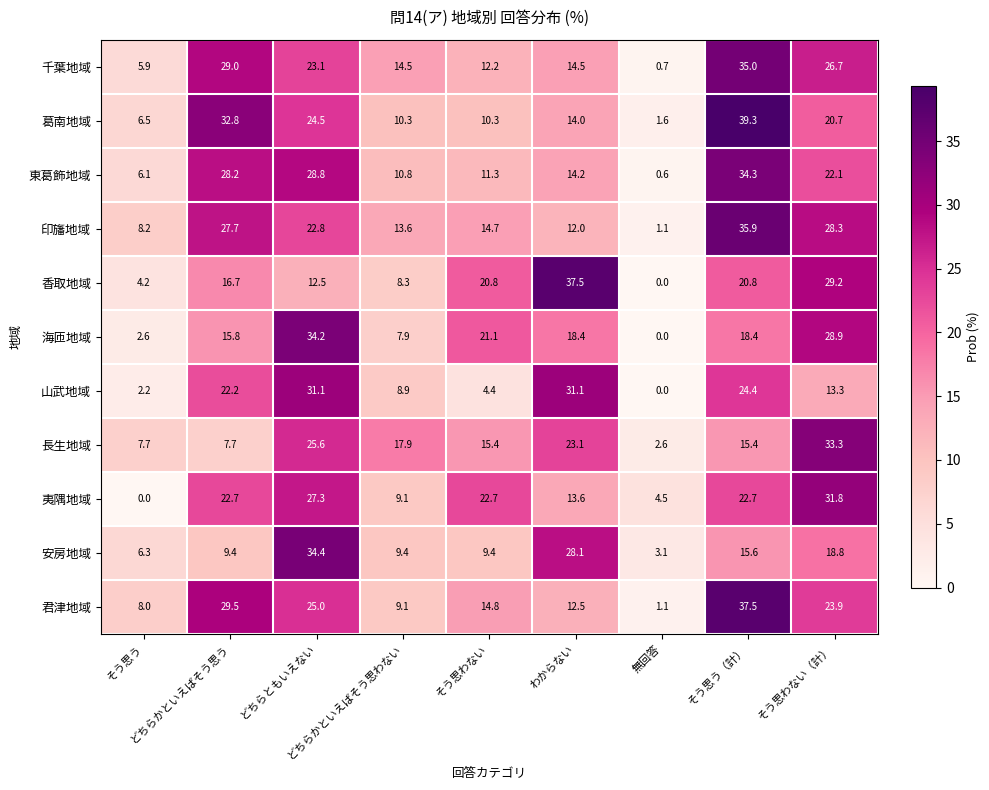

Which series has the widest spread of values?

葛南地域